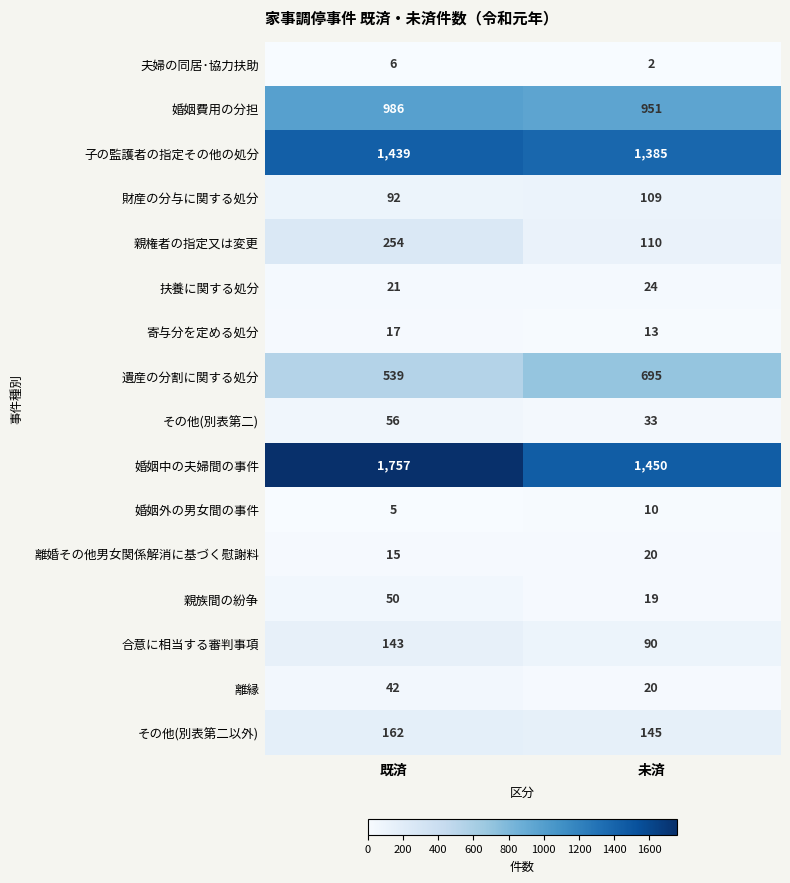

How many data points does each series have?

2